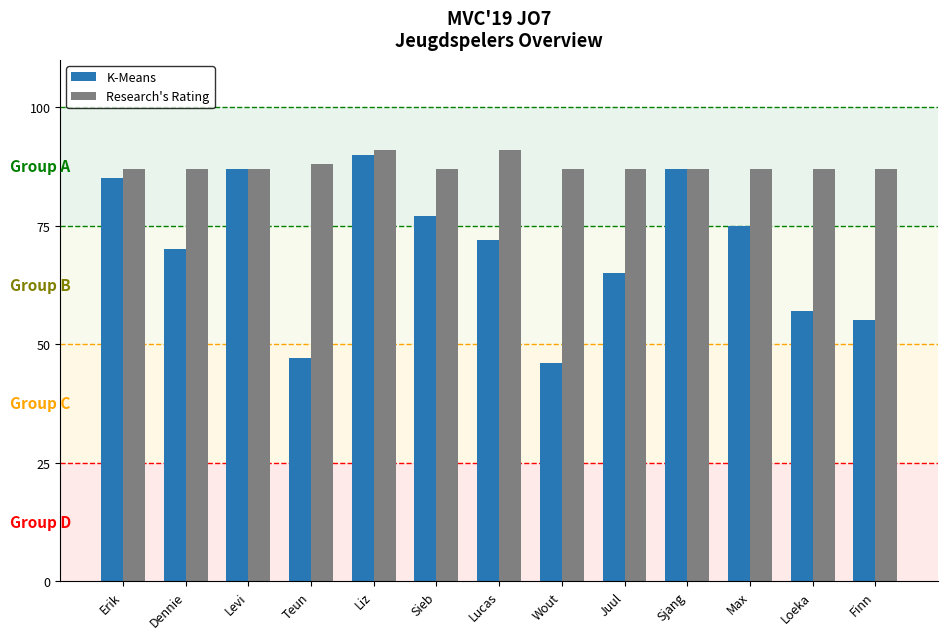

True or false: K-Means has a value of 96 at Lucas.

False